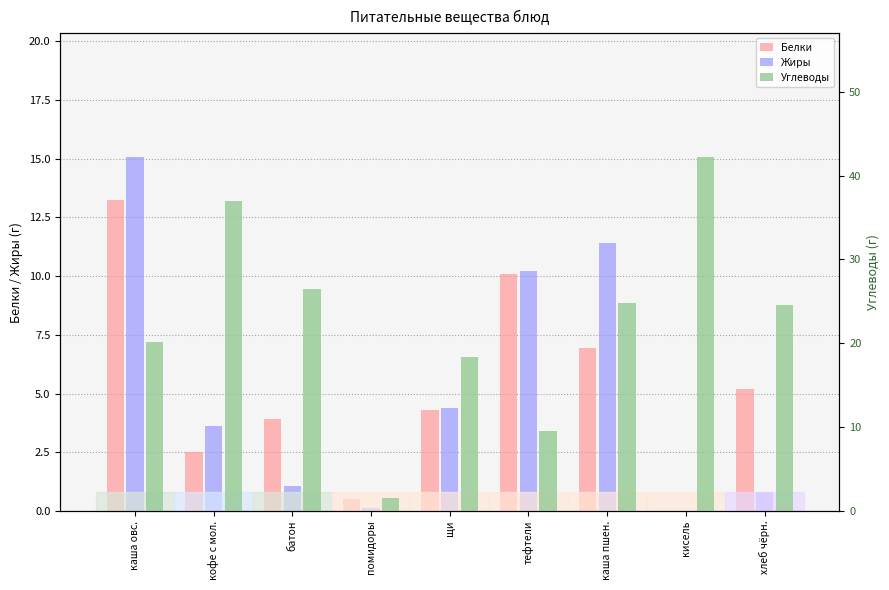

The value of Углеводы at щи is 25.4. True or false?

False